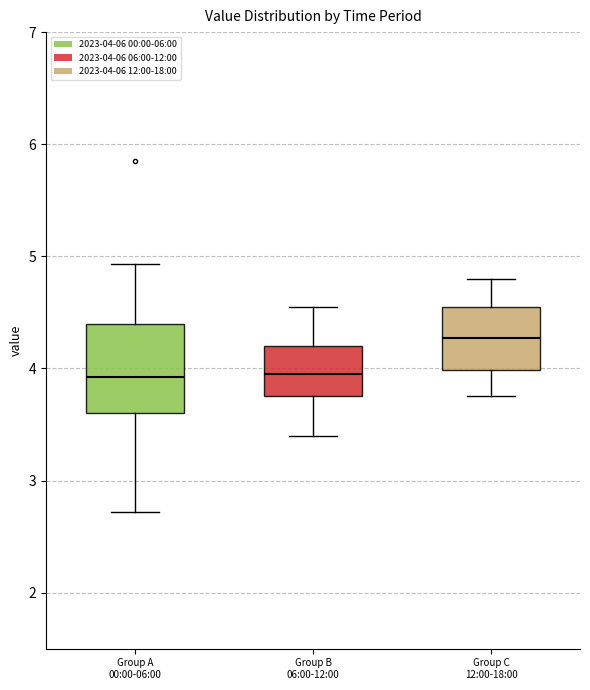

Which box is the tallest, from its lower edge to its upper edge?

Group A 00:00-06:00